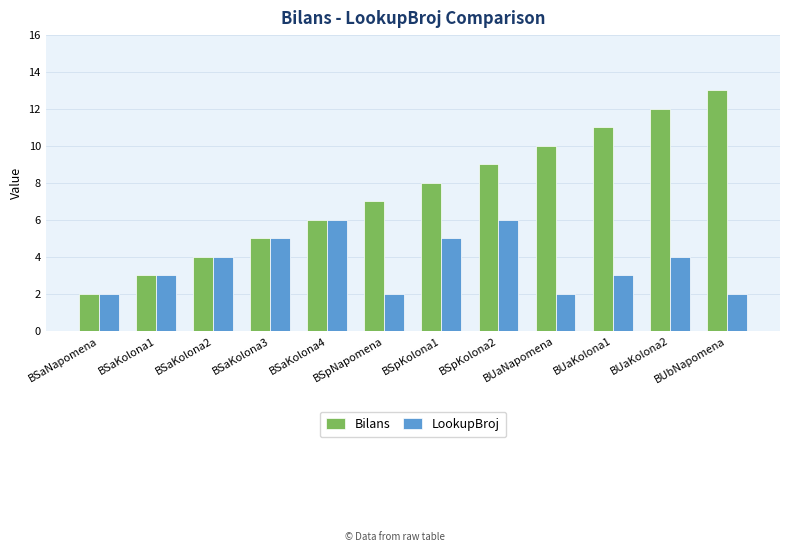

Is the value of LookupBroj at BSaKolona2 greater than the value of Bilans at BSpNapomena?

No